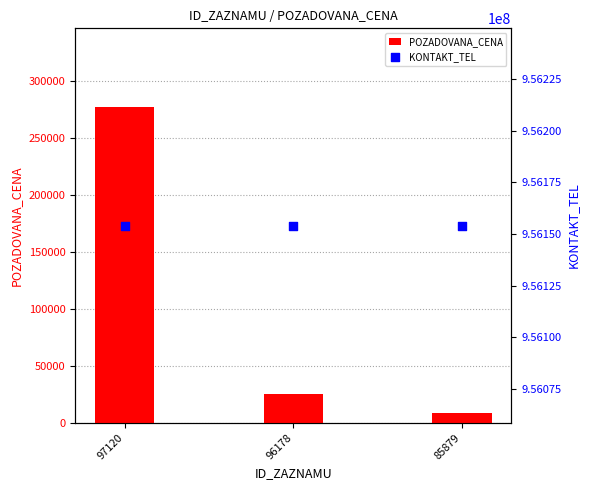

Which series reaches the maximum Y coordinate?

KONTAKT_TEL